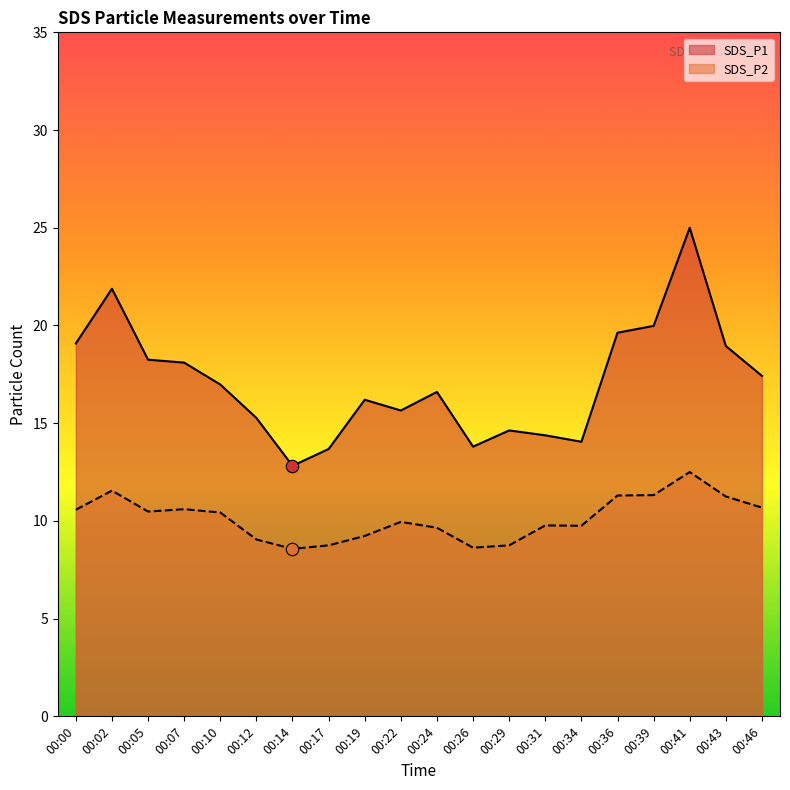

Which series has the largest total across all categories?

SDS_P1